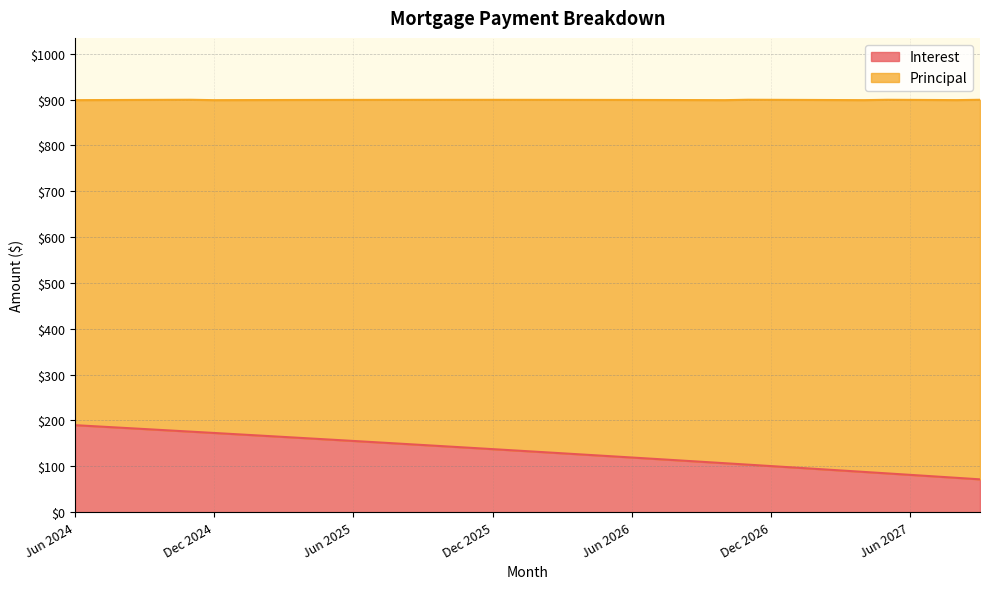

What is the sum of the values at Nov 2024 and Jul 2026?

291.7